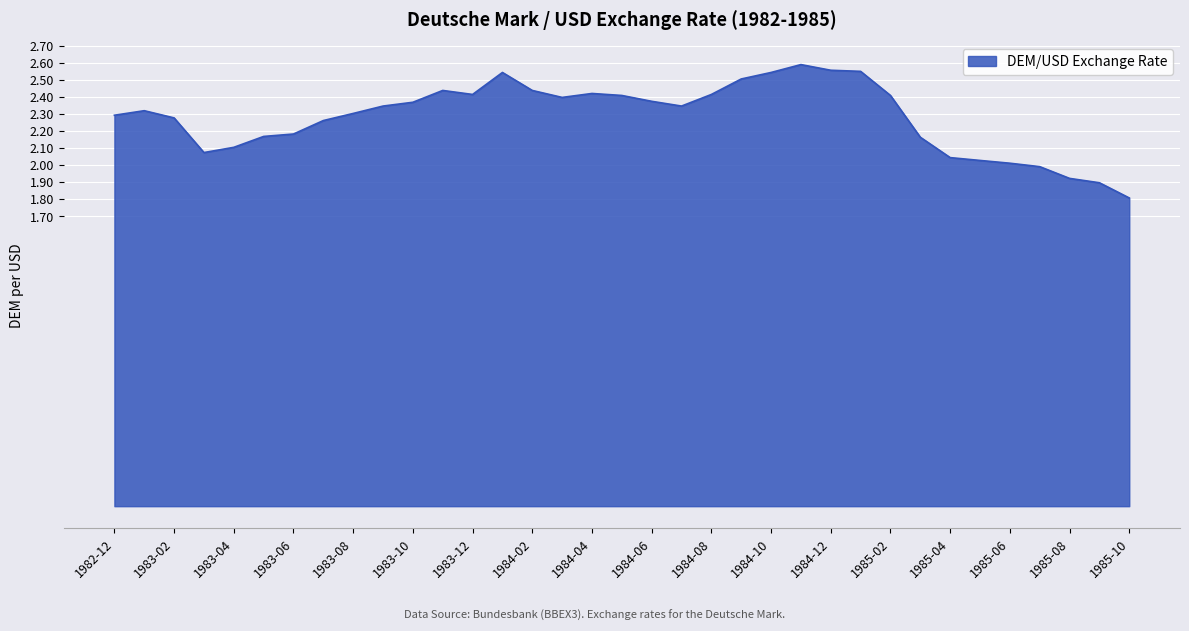

How many lines are shown in the chart?

1